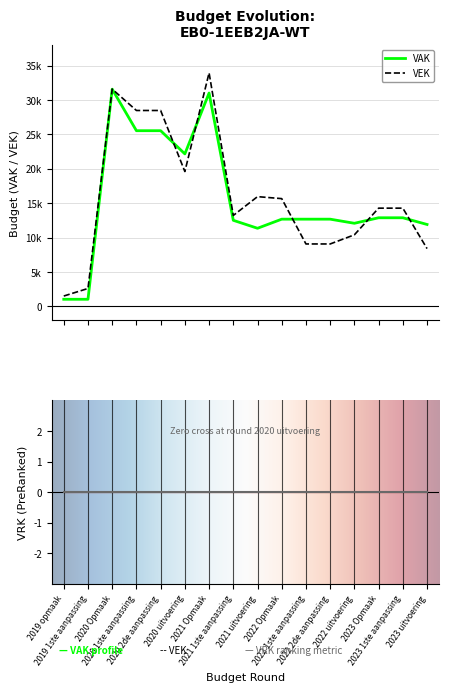

Reading left to right, transcribe all the data shown in this chart.

VAK: 1028	1028	31563	25527	25527	22157	31002	12504	11347	12670	12670	12670	12072	12874	12874	11900
VEK: 1500	2598	31573	28465	28465	19594	33930	13212	15944	15655	9067	9067	10396	14271	14271	8393